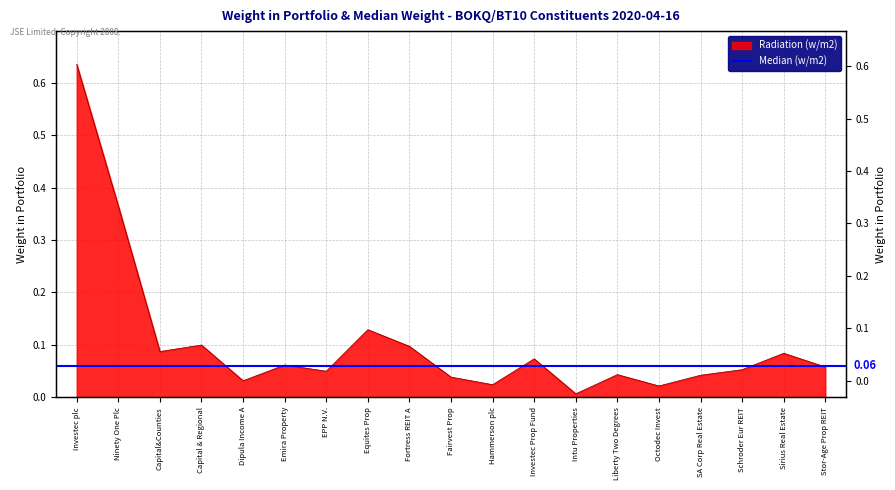

Reading right to left, list all the values displayed in this chart.

Stor-Age Prop REIT=0.1	Sirius Real Estate=0.1	Schroder Eur REIT=0.1	SA Corp Real Estate=0.0	Octodec Invest=0.0	Liberty Two Degrees=0.0	Intu Properties=0.0	Investec Prop Fund=0.1	Hammerson plc=0.0	Fairvest Prop=0.0	Fortress REIT A=0.1	Equites Prop=0.1	EPP N.V.=0.0	Emira Property=0.1	Dipula Income A=0.0	Capital & Regional=0.1	Capital&Counties=0.1	Ninety One Plc=0.4	Investec plc=0.6